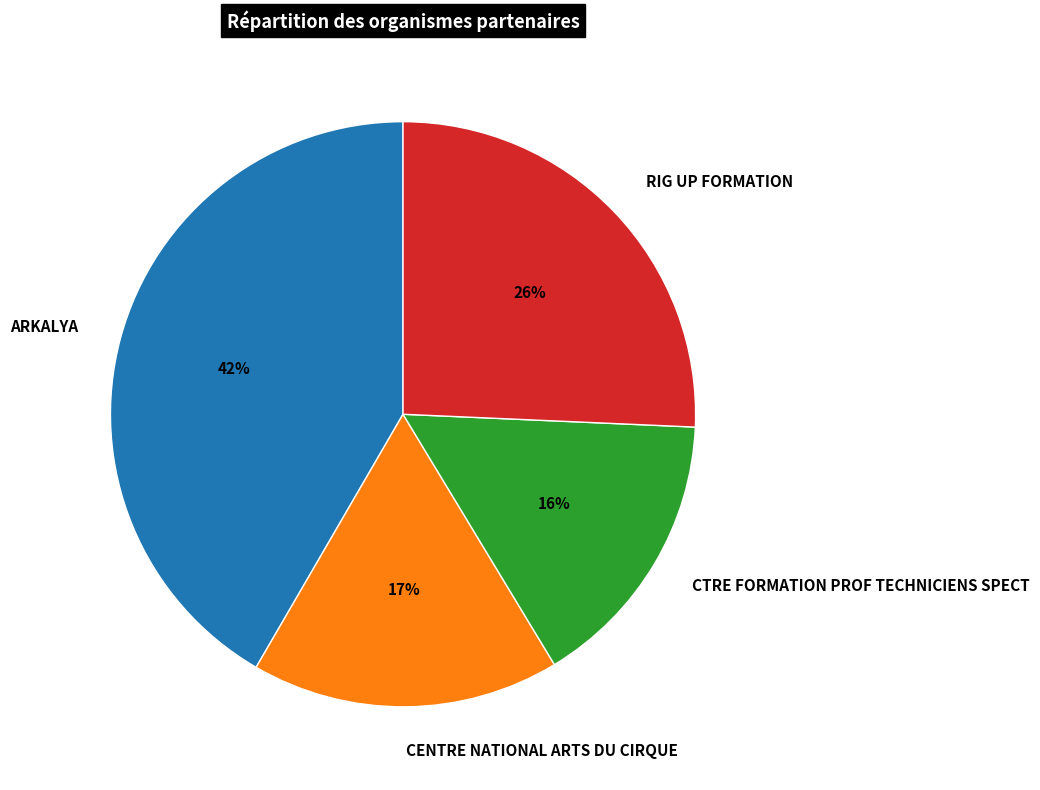

To the nearest percent, what percentage of the pie is ARKALYA?

42%